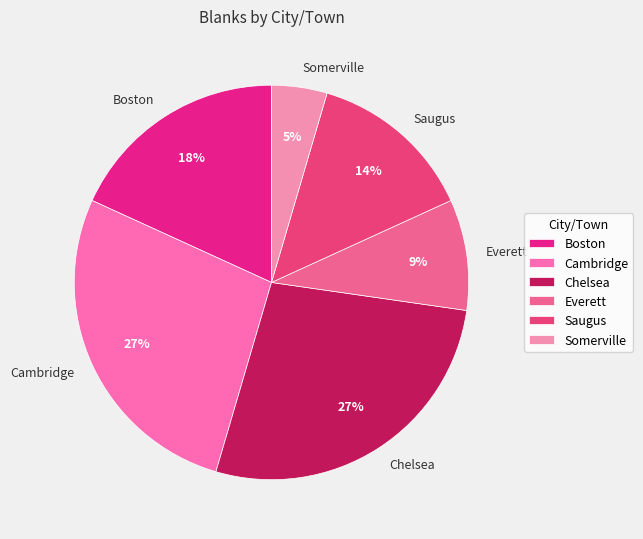

To the nearest percent, what is the average slice percentage?

17%